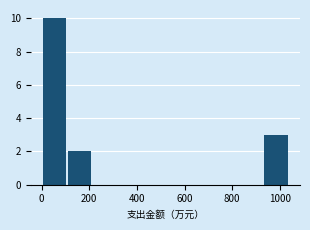

Over which range of the x-axis is the bar tallest?

0 to 100